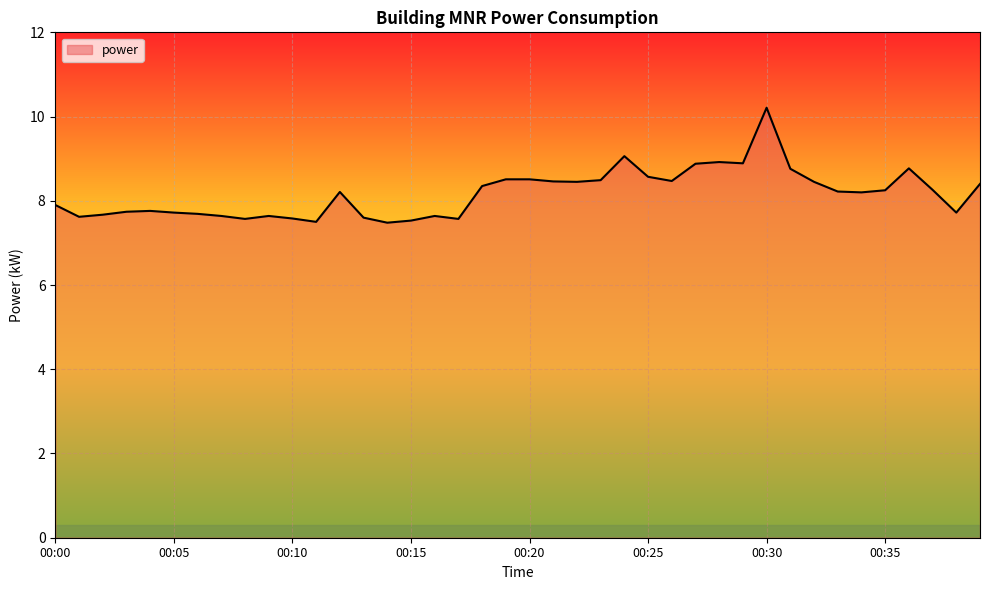

What is the difference between the maximum and minimum values?

2.7